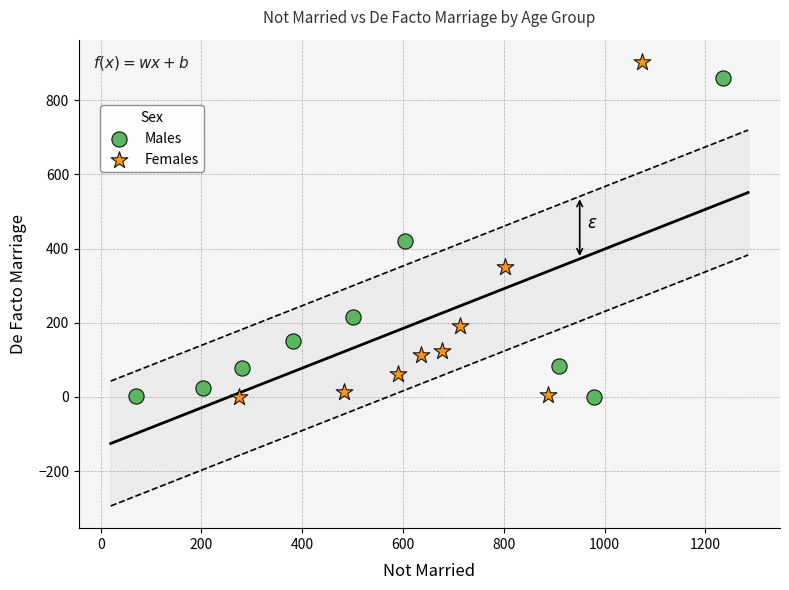

Which series has the widest spread of Y values?

Females